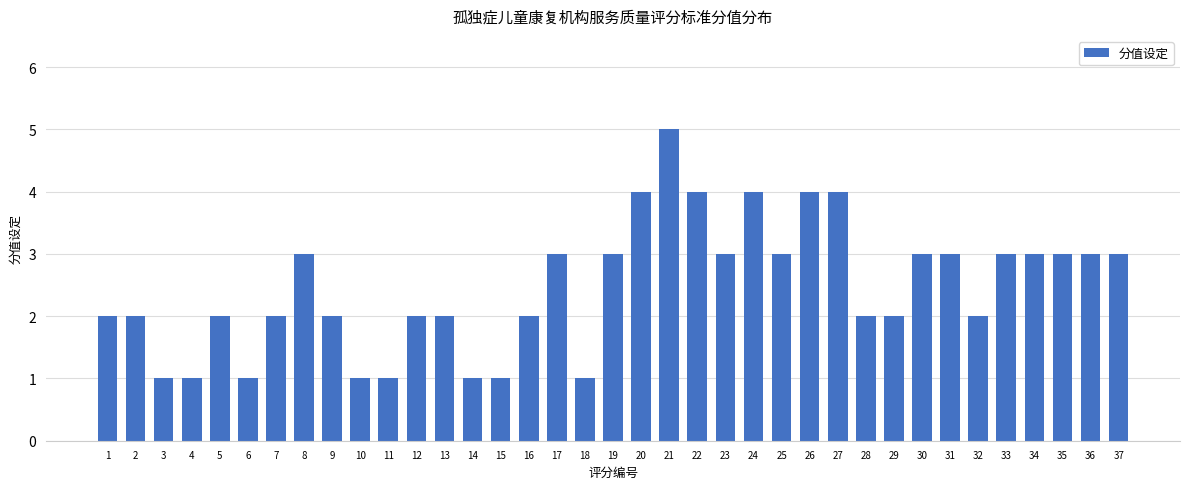

What is the approximate value at 30?

3